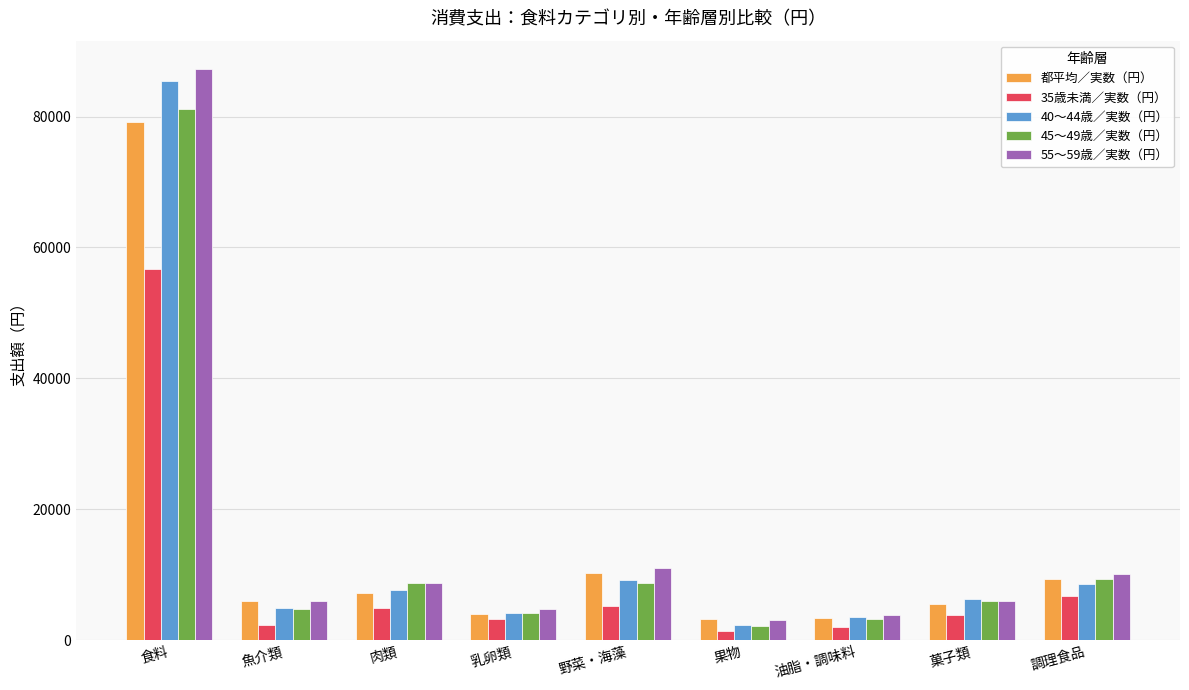

The value of 40～44歳／実数（円） at 油脂・調味料 is 3563. True or false?

True